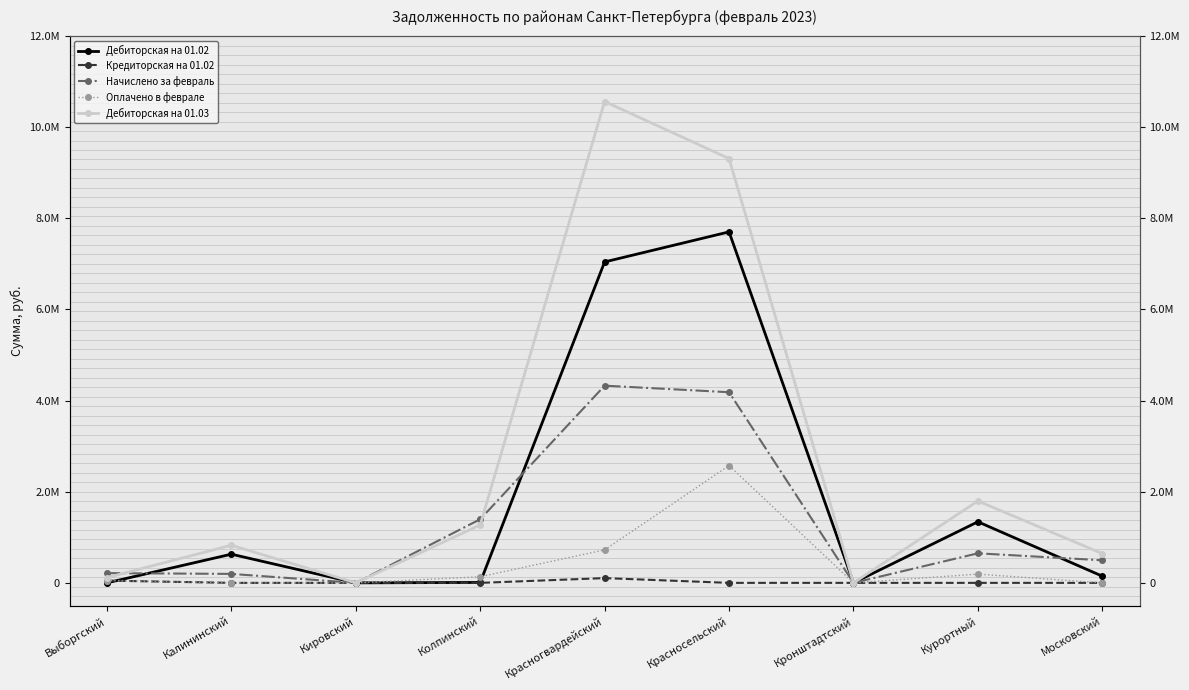

Between Калининский and Кронштадтский, which is larger?

Калининский